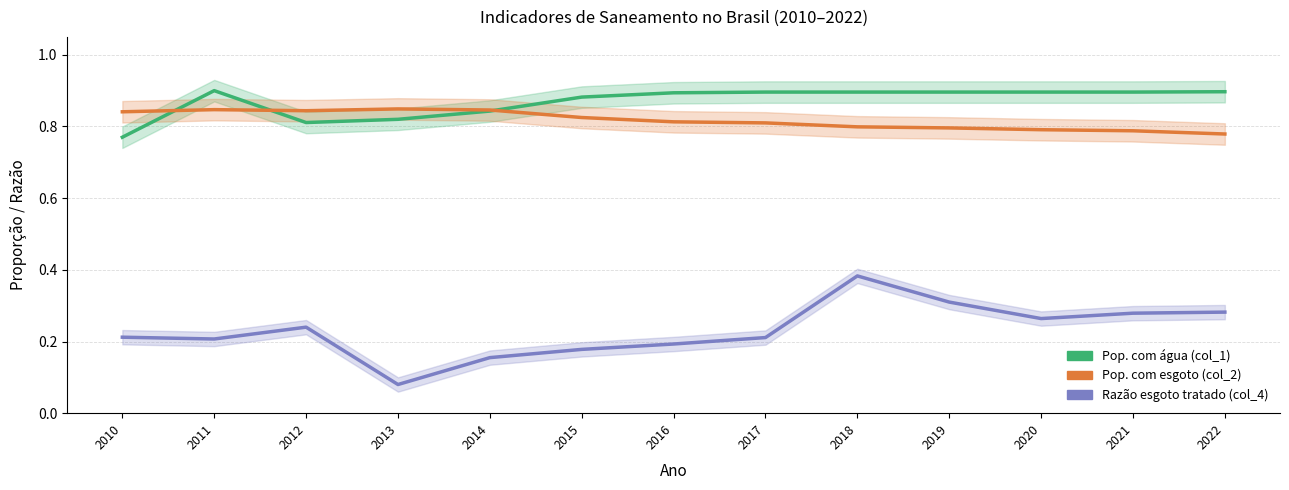

Reading right to left, what are all the values shown in this chart?

Pop. com água (col_1): 0.9	0.9	0.9	0.9	0.9	0.9	0.9	0.9	0.8	0.8	0.8	0.9	0.8
Pop. com esgoto (col_2): 0.8	0.8	0.8	0.8	0.8	0.8	0.8	0.8	0.8	0.8	0.8	0.8	0.8
Razão esgoto tratado (col_4): 0.3	0.3	0.3	0.3	0.4	0.2	0.2	0.2	0.2	0.1	0.2	0.2	0.2